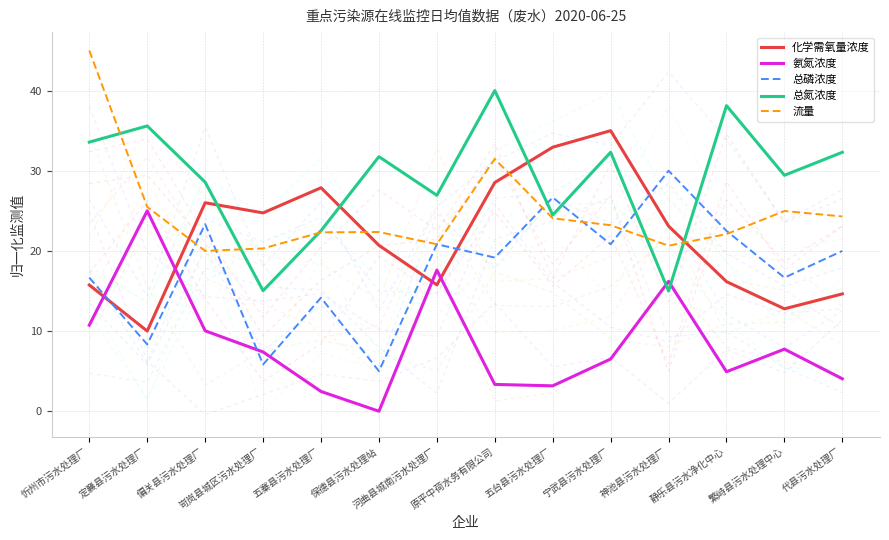

The value of 化学需氧量浓度 at 偏关县污水处理厂 is 26.0. True or false?

True